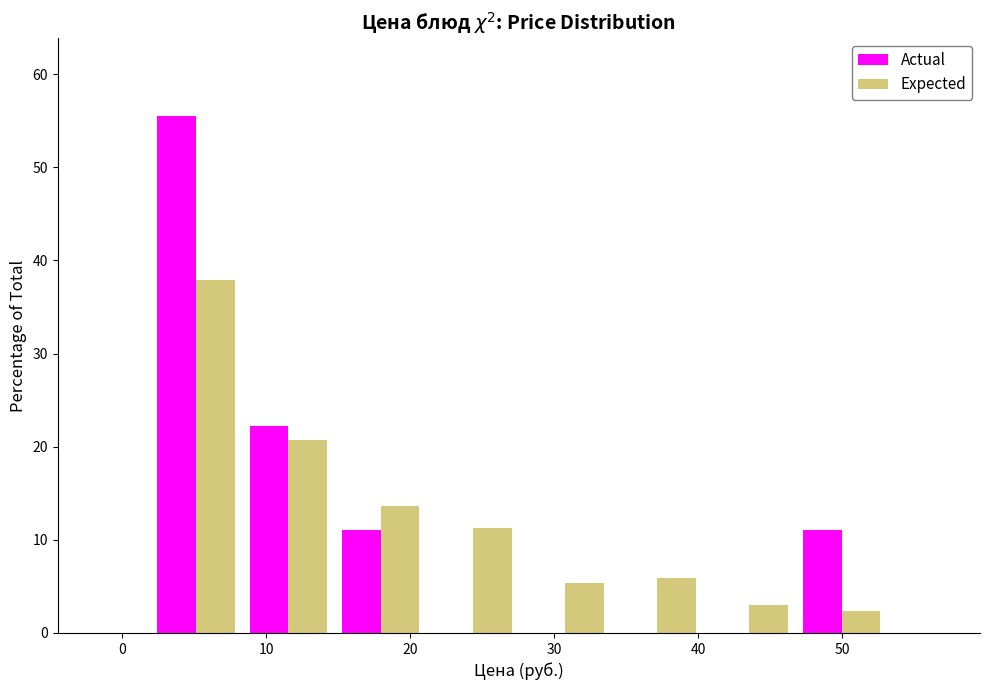

Reading left to right, list every range on the x-axis with the height of the bar of each series over it. Neither the bar edges nor the heights are printed on the chart, so give them approximately, as read against the axes.

2 to 8: Actual=56	Expected=38
8 to 15: Actual=22	Expected=21
15 to 21: Actual=11	Expected=14
21 to 28: Actual=0	Expected=11
28 to 34: Actual=0	Expected=5
34 to 40: Actual=0	Expected=6
40 to 47: Actual=0	Expected=3
47 to 53: Actual=11	Expected=2